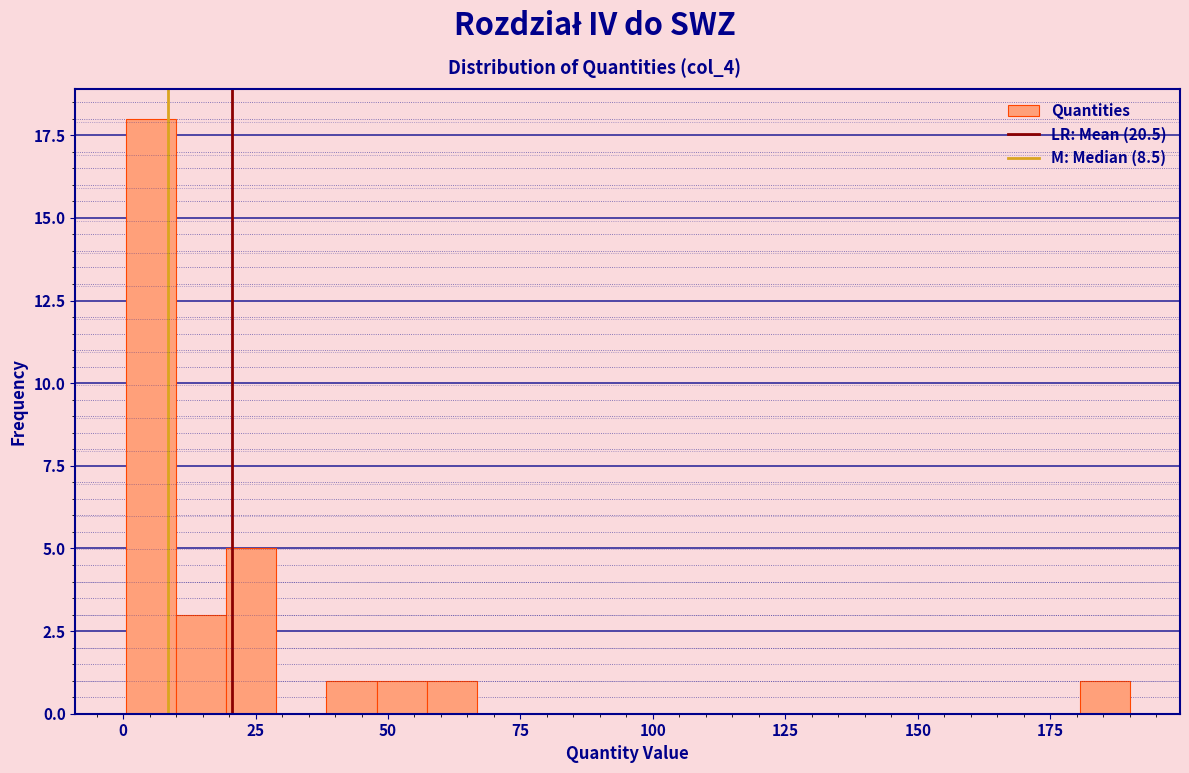

Around what value on the x-axis is the tallest bar? Give the approximate position of its centre, as read against the axis.

5